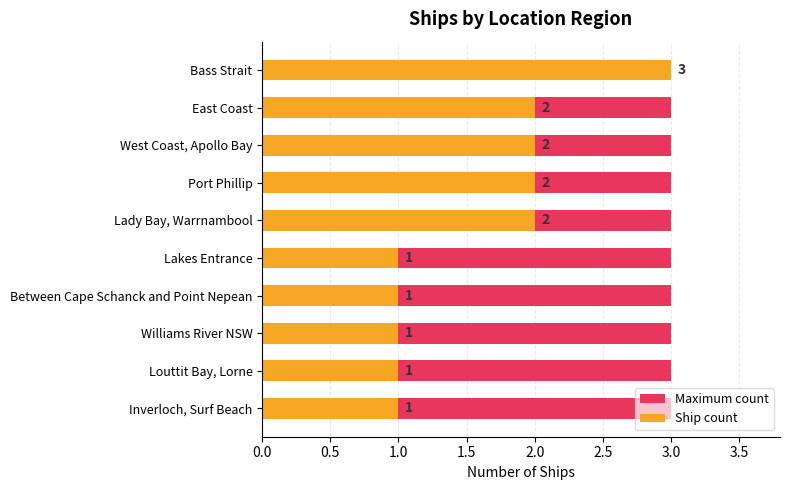

Does the chart contain any negative values?

No